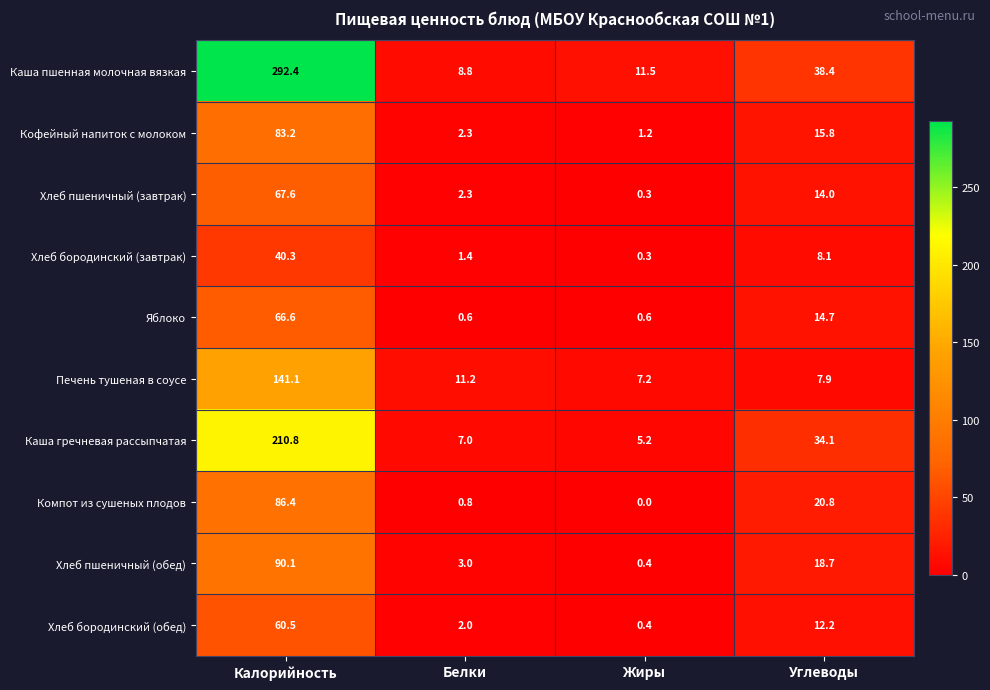

True or false: Хлеб бородинский (завтрак) has a value of 0.3 at Жиры.

True